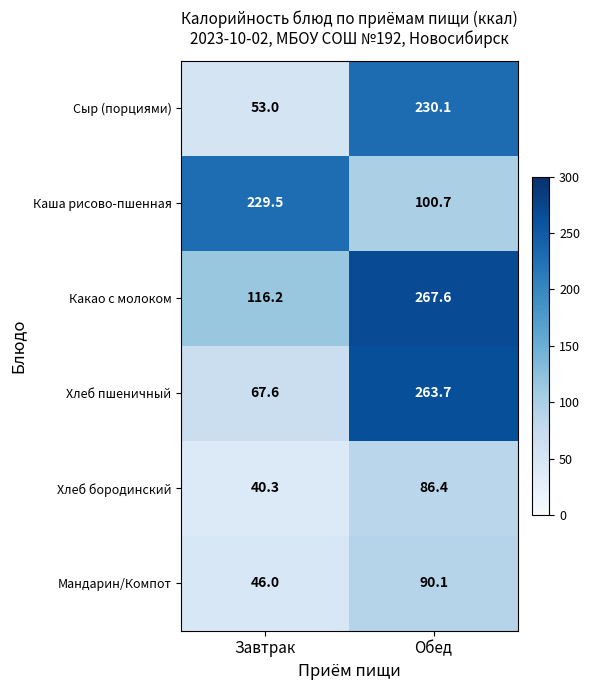

Which series changed the most between Завтрак and Обед?

Хлеб пшеничный